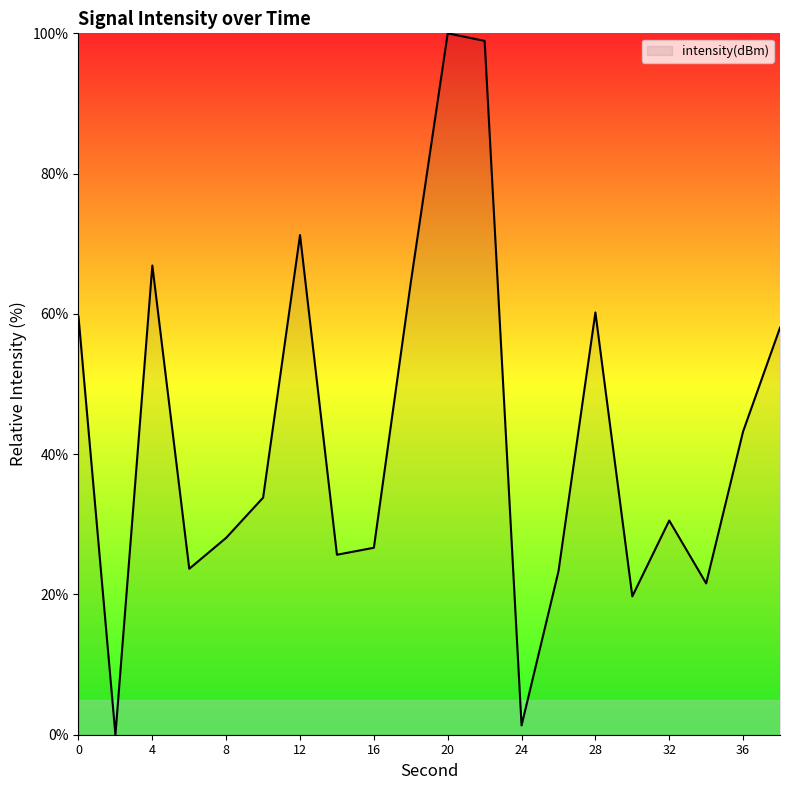

What is the greatest value displayed?

100.0